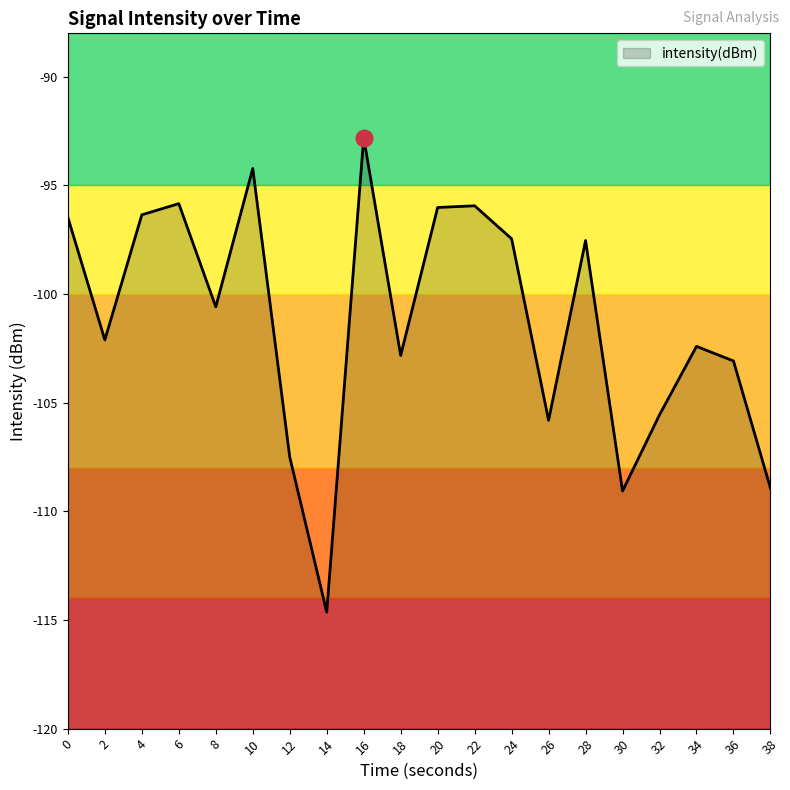

Which category has the highest value across all series?

16